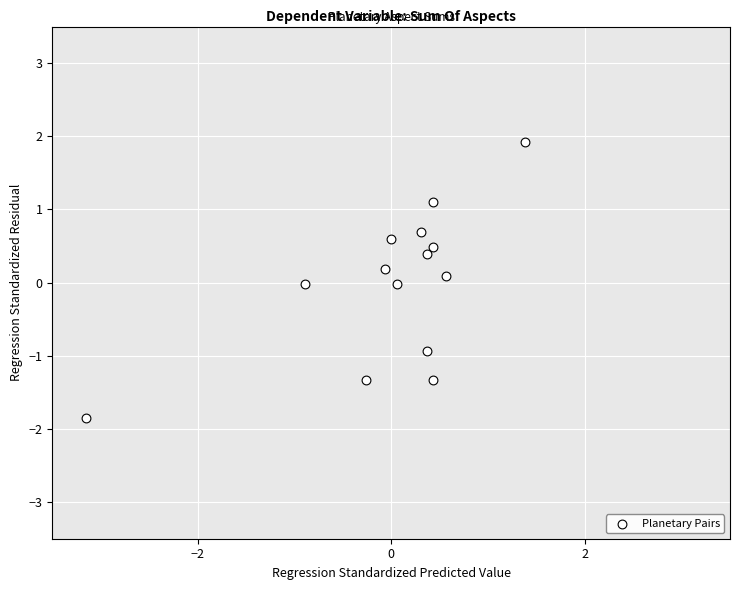

What is the range of X values (max minus min)?

4.5